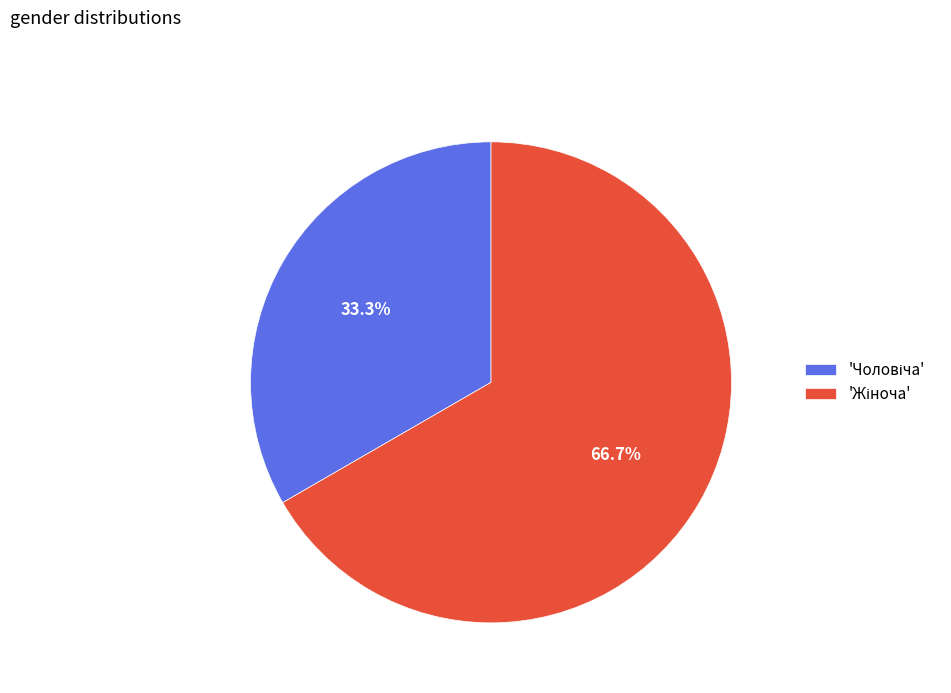

Is there a majority slice in this chart?

Yes